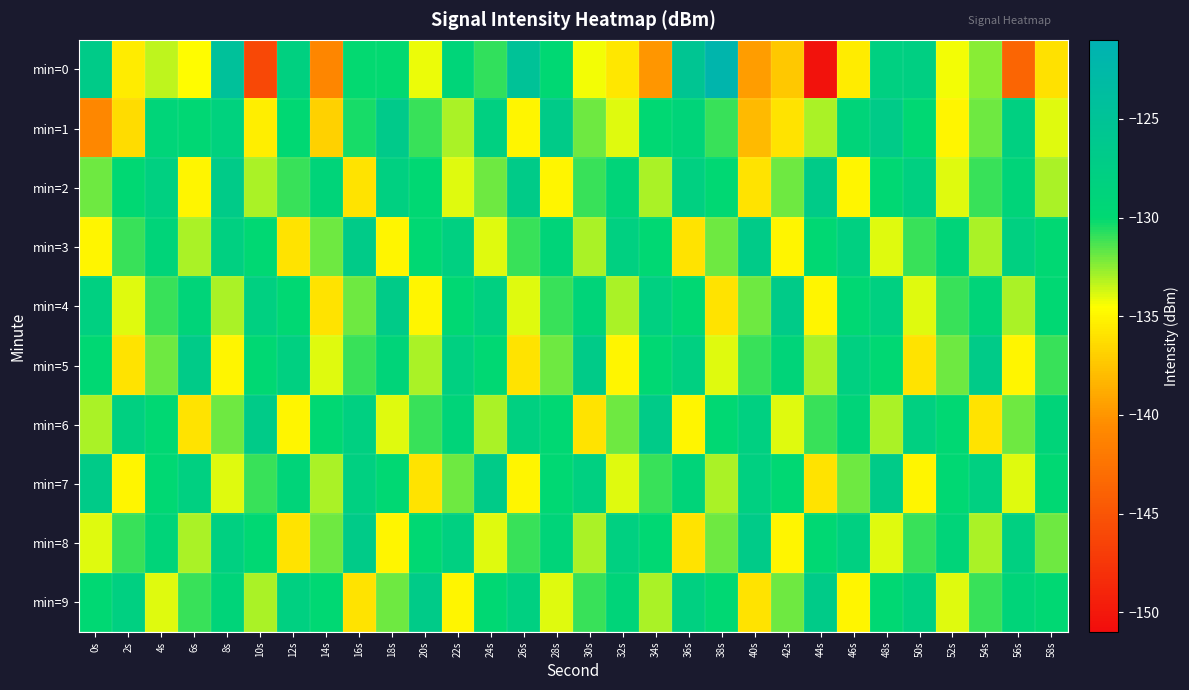

At 2s, list the series in order from largest to smallest.

min=6, min=9, min=2, min=3, min=8, min=4, min=7, min=0, min=5, min=1